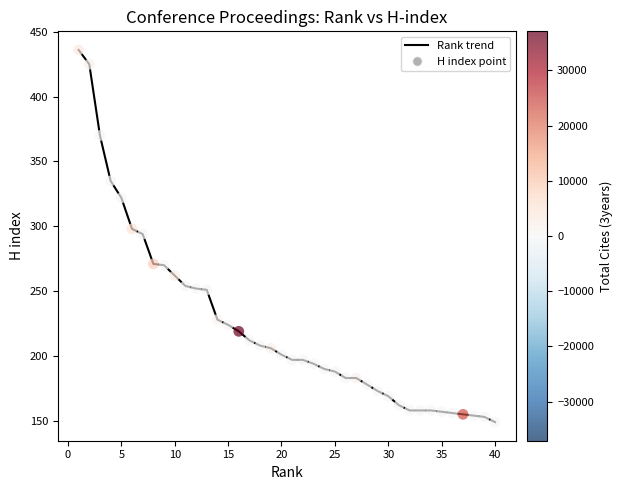

What is the smallest value displayed?

149